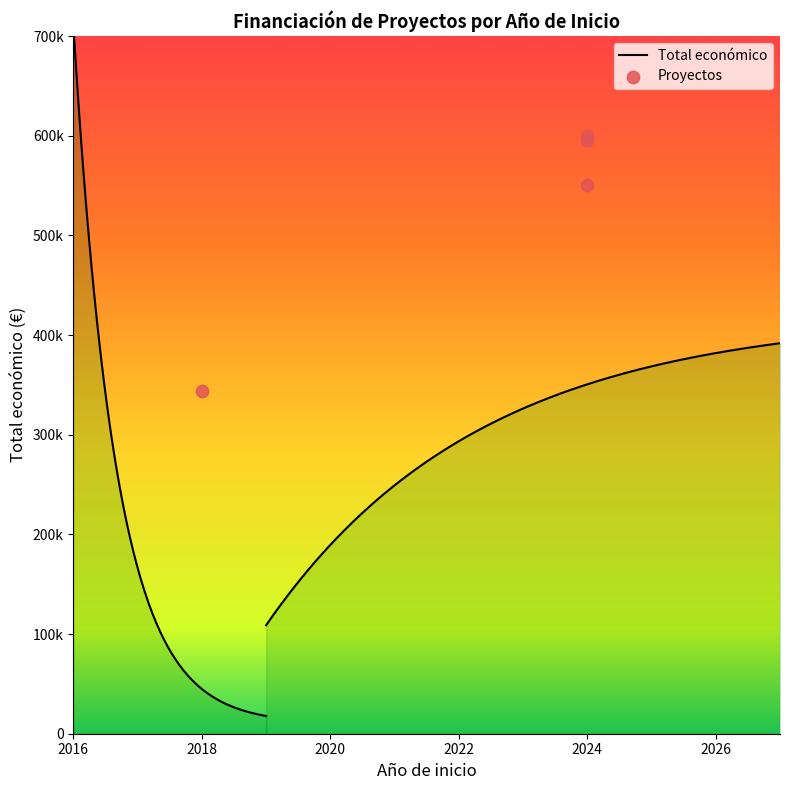

What is the ratio of the value at 2024 to the value at 2018?

1.7